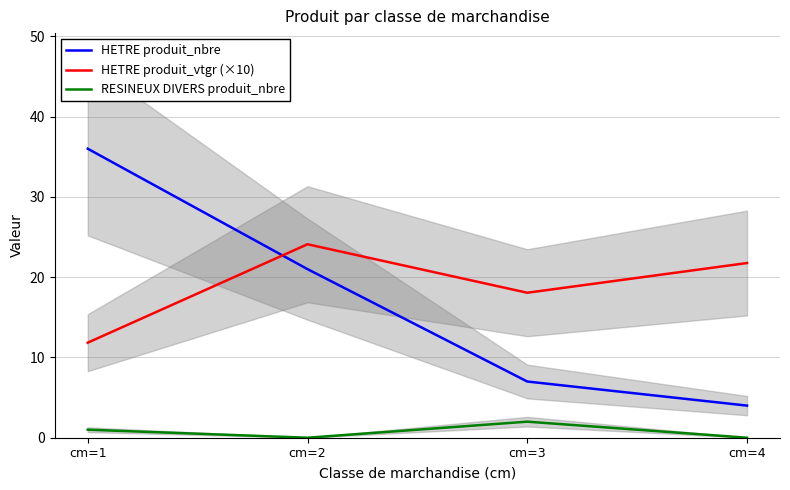

The value of HETRE produit_vtgr (×10) at cm=1 is 7.7. True or false?

False